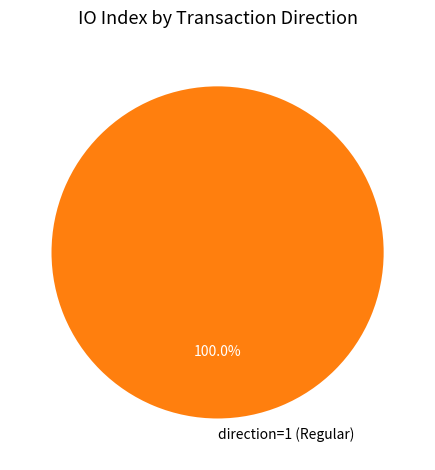

Does direction=1 (Regular) account for over 50% of the chart?

Yes